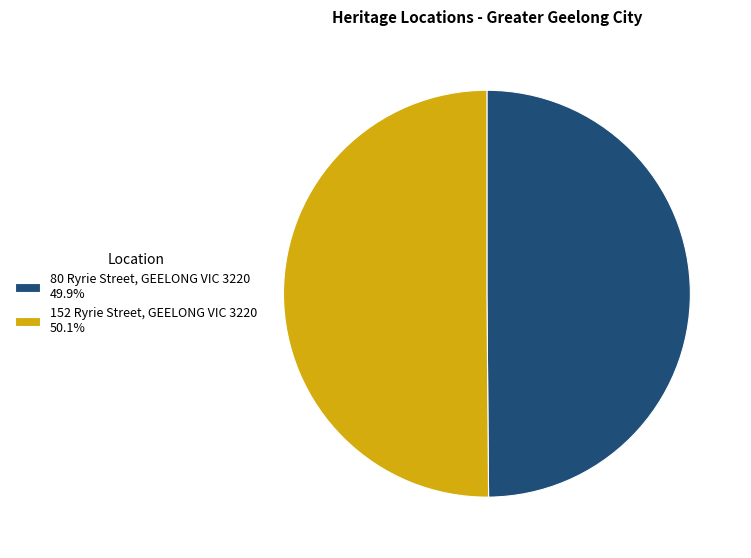

Is it true that 152 Ryrie Street, GEELONG VIC 3220 is 50% of the pie?

True